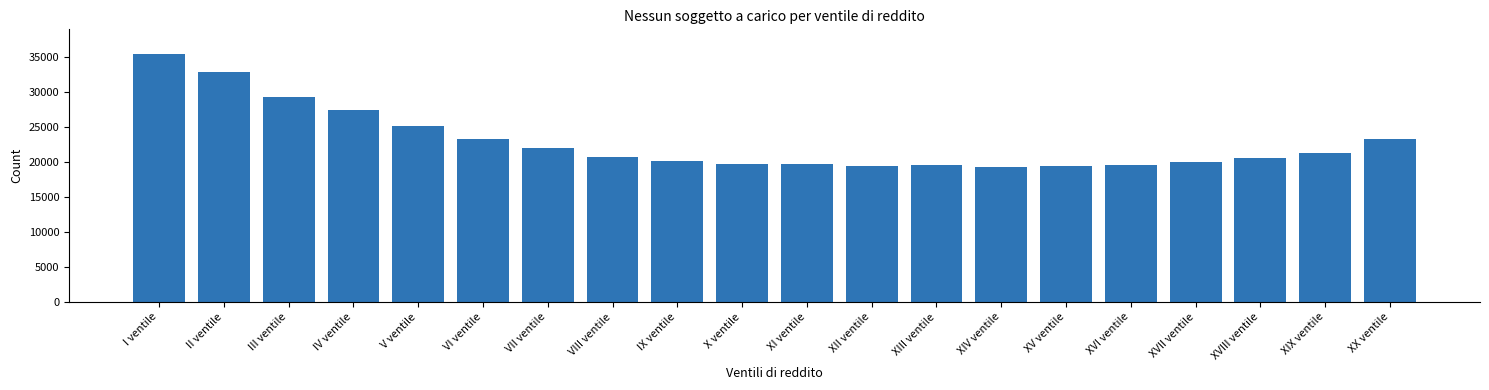

Read the value at I ventile.

35341